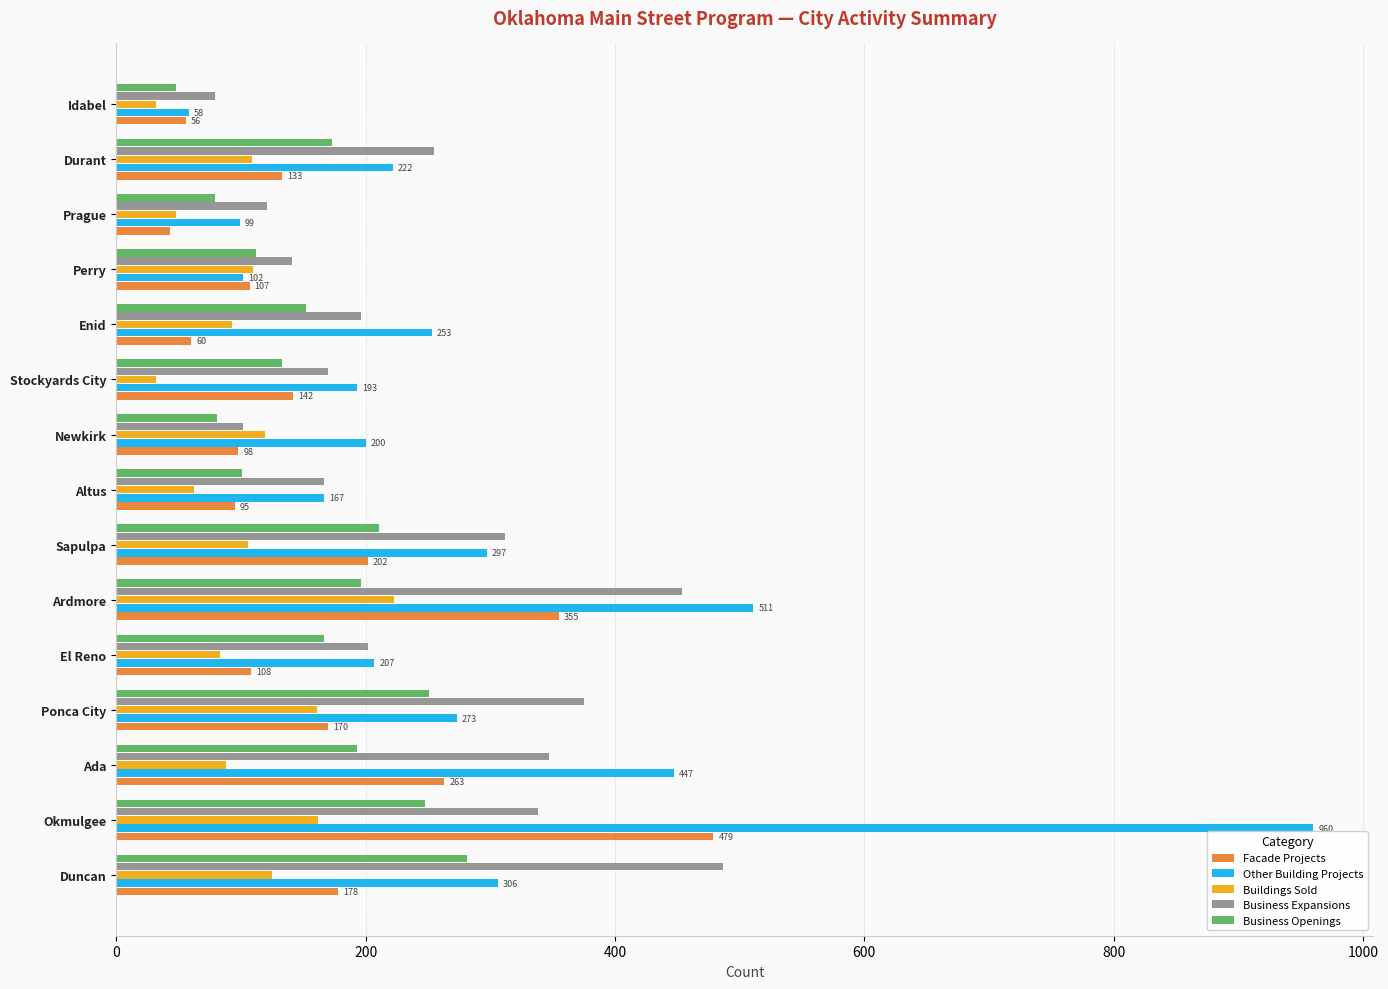

Which series has the widest spread of values?

Other Building Projects